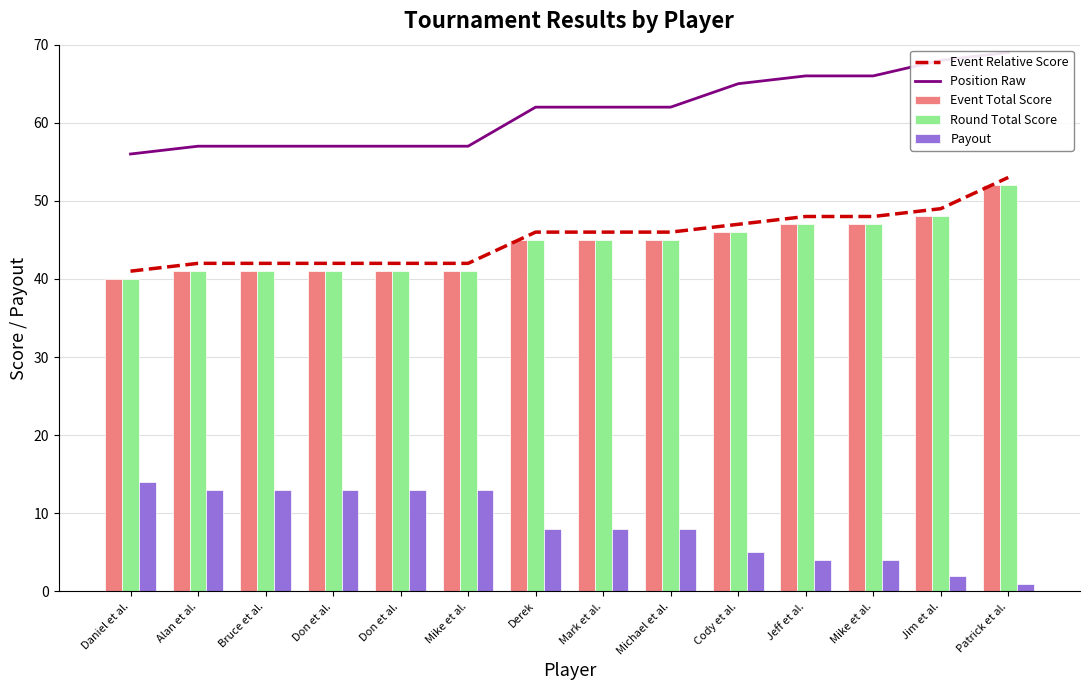

What is the sum of the Event Total Score values at Mike et al. and Don et al.?

88